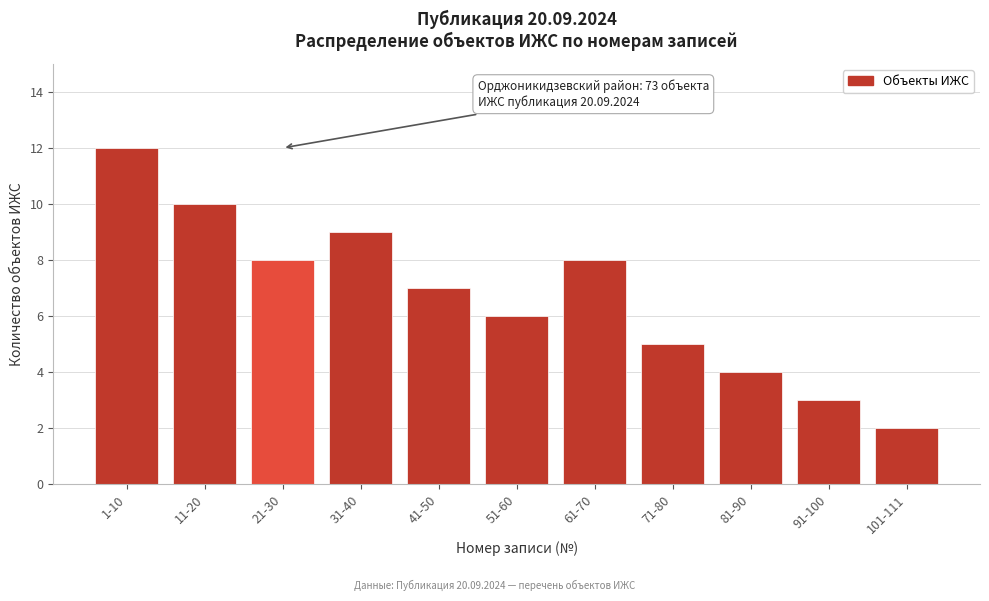

Reading left to right, transcribe all the data shown in this chart.

1-10=12	11-20=10	21-30=8	31-40=9	41-50=7	51-60=6	61-70=8	71-80=5	81-90=4	91-100=3	101-111=2